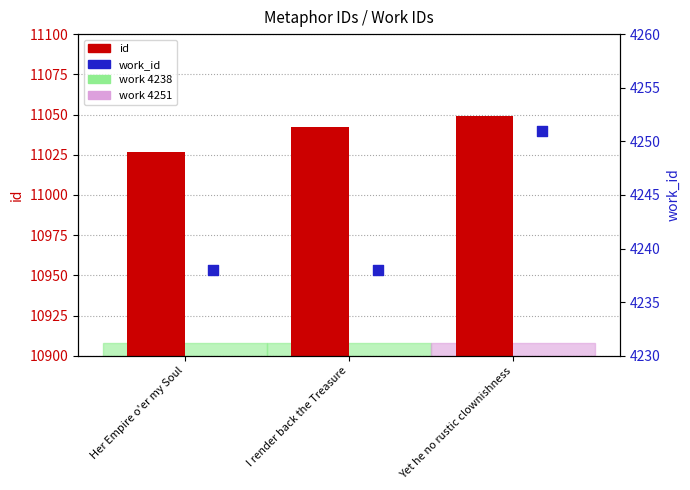

Which series reaches the minimum Y coordinate?

work_id